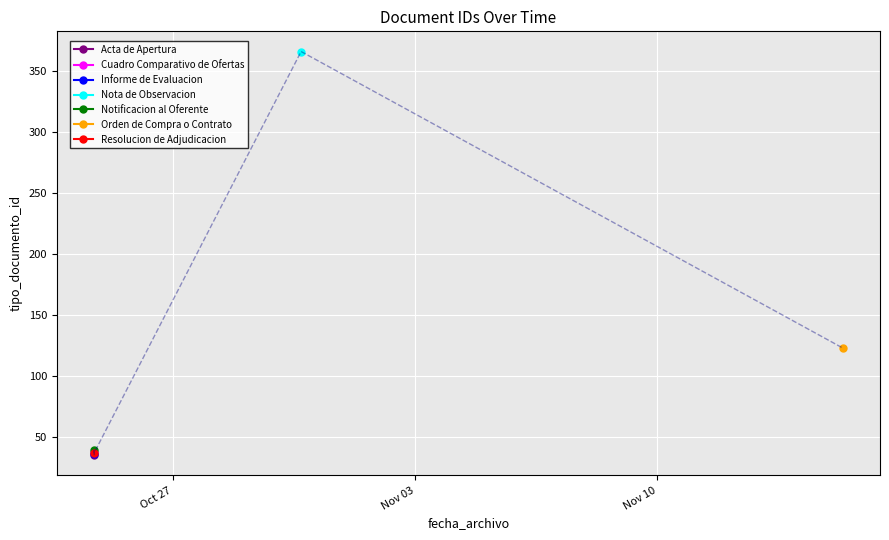

Rank the categories by value from highest to lowest.

2017-10-30 16:53:49, 2017-11-15 08:34:44, 2017-10-24 17:20:48, 2017-10-24 17:20:48, 2017-10-24 17:20:48, 2017-10-24 17:20:48, 2017-10-24 17:20:48